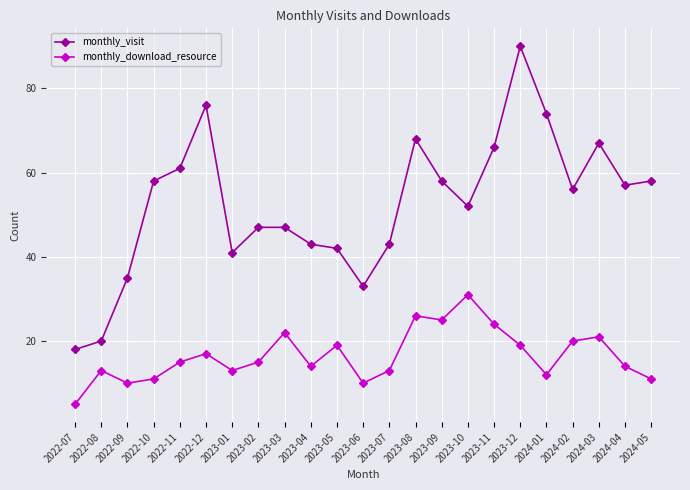

Is it true that monthly_download_resource equals 17 at 2023-08?

False